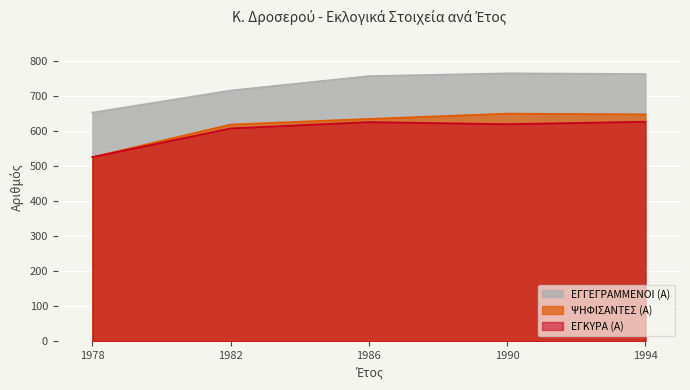

At which category is the sum across all series the highest?

1994